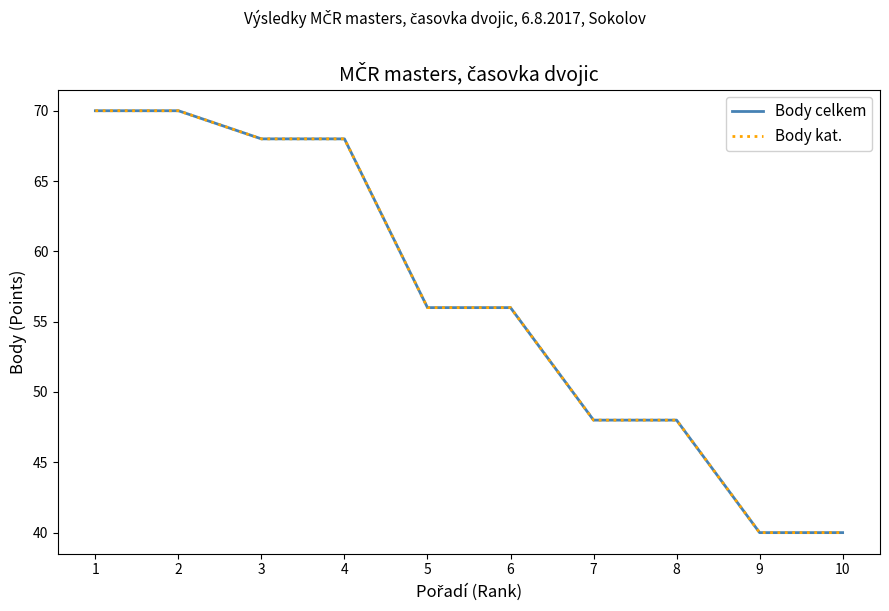

Does the chart display data point markers on the line(s)?

No